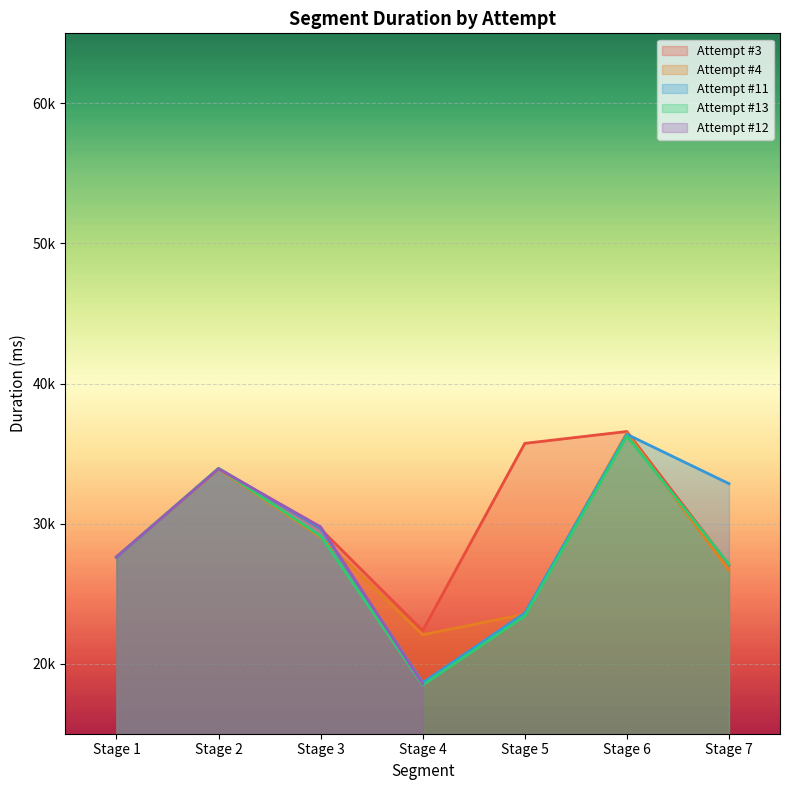

What is the sum of the values at x and 1?

61569